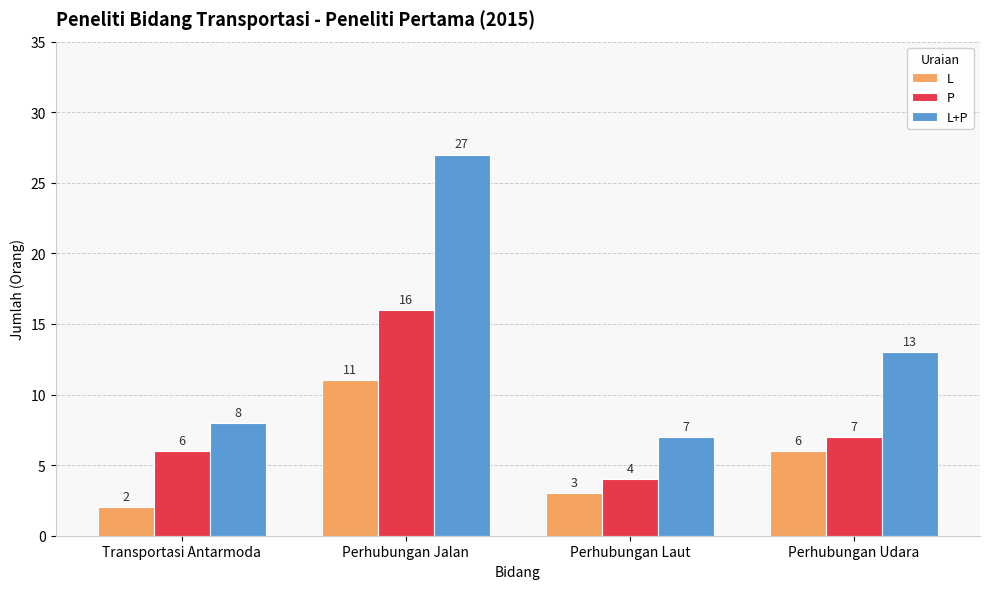

Does the chart contain stacked bars?

No